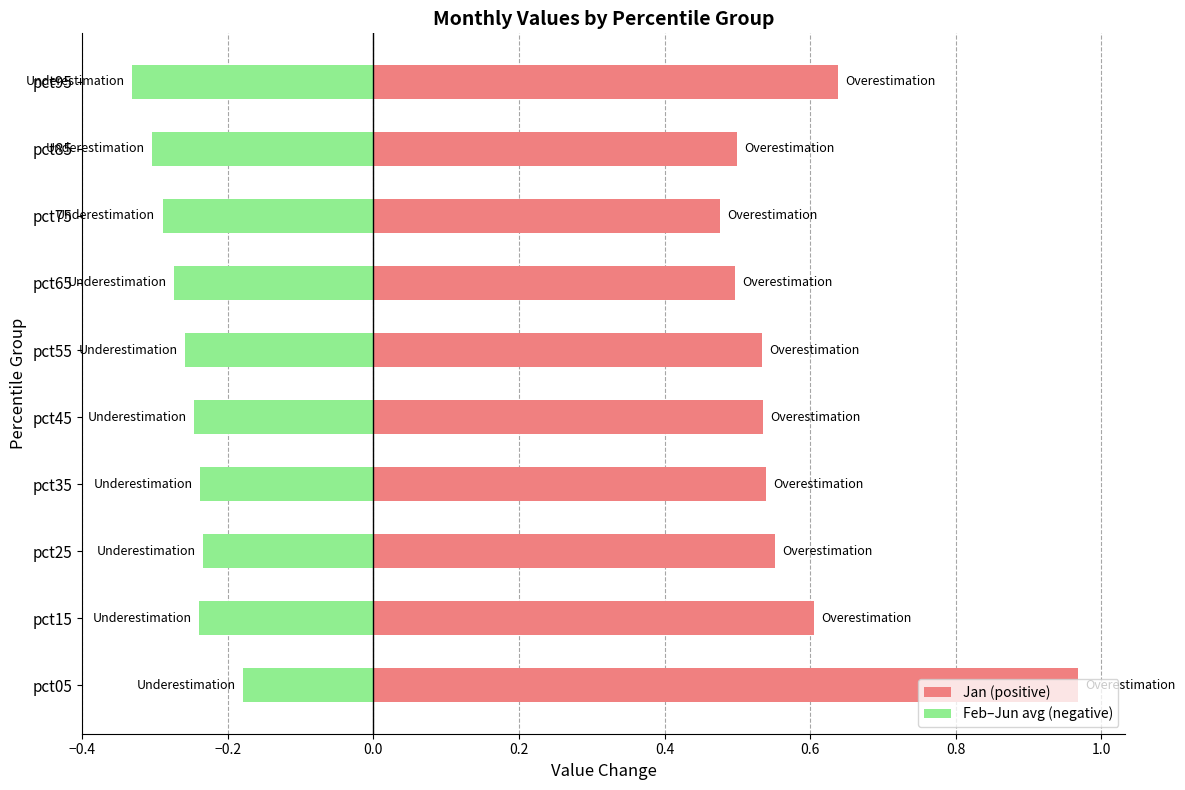

What are all the series names shown in the legend?

Jan (positive), Feb–Jun avg (negative)